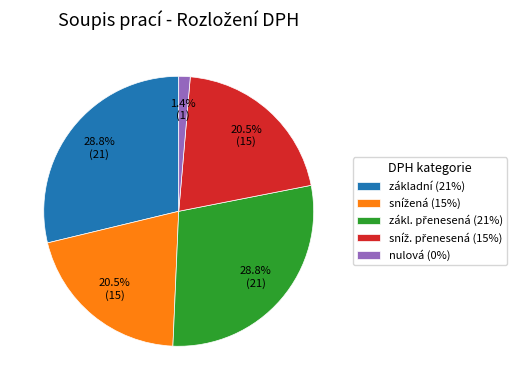

To the nearest percent, what is the difference between the largest and smallest slice percentages?

27%